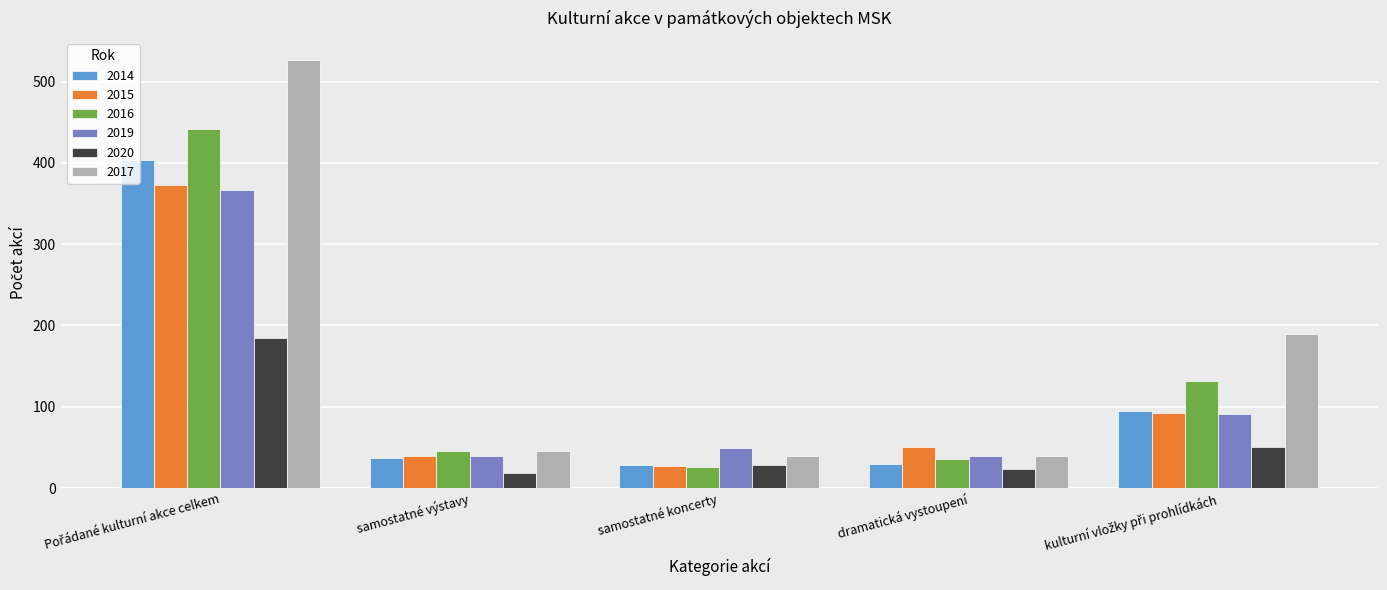

What is the average value of the 2015 series?

116